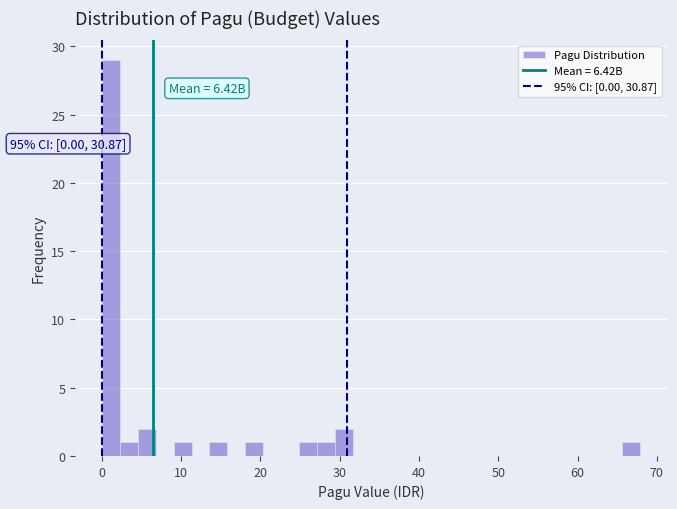

Around what value on the x-axis is the tallest bar? Give the approximate position of its centre, as read against the axis.

1